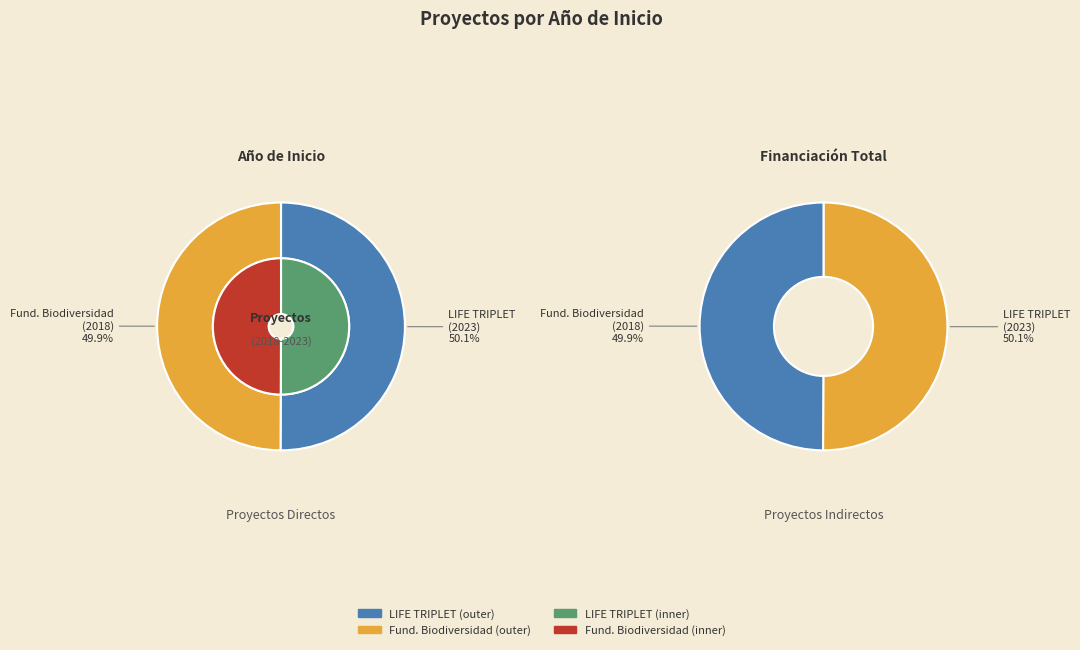

Does Proyecto Fundacion Biodiversidad: LIFE represent more than half of the total?

No